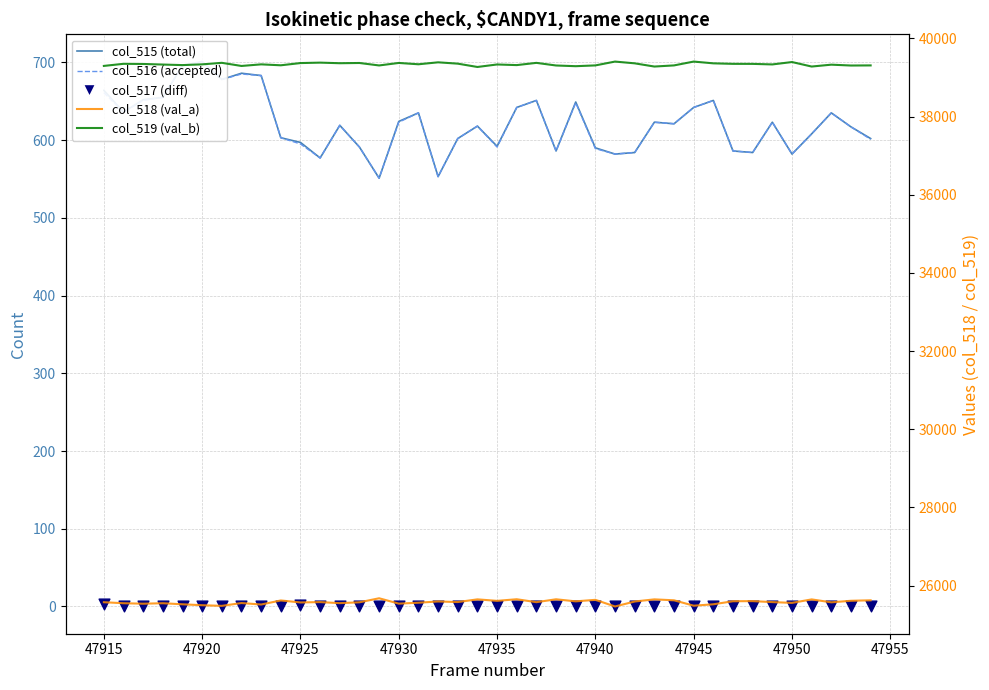

At how many categories does at least one series exceed 7032?

40